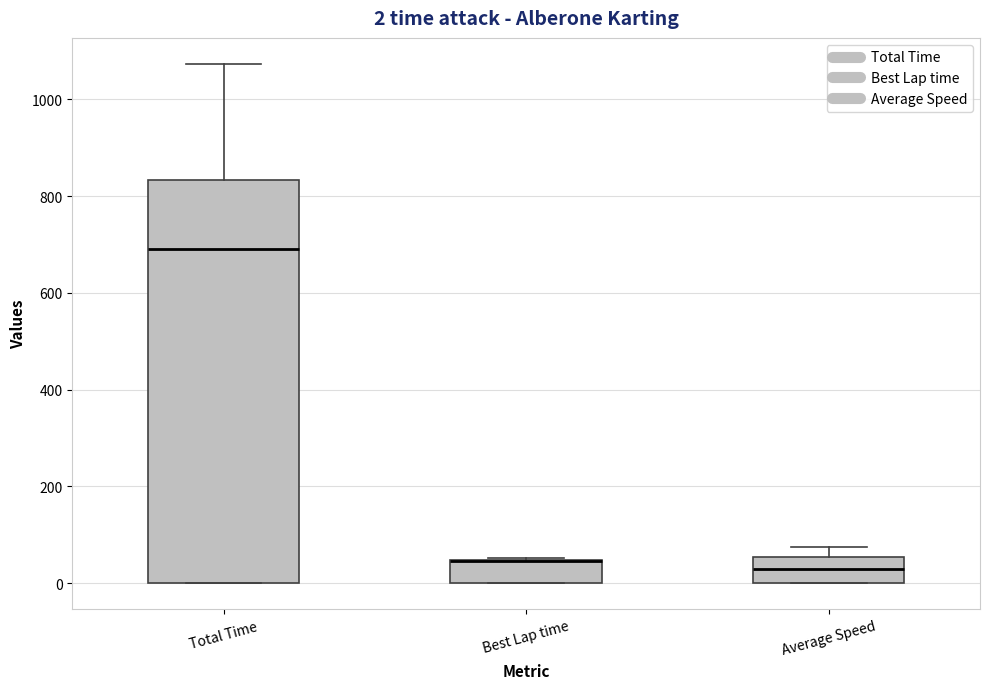

Comparing the boxes themselves (not the whiskers), which one is the tallest?

Total Time